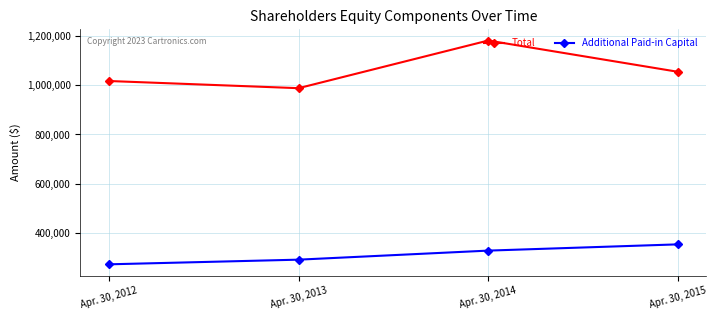

At which category is the sum across all series the highest?

Apr. 30, 2014